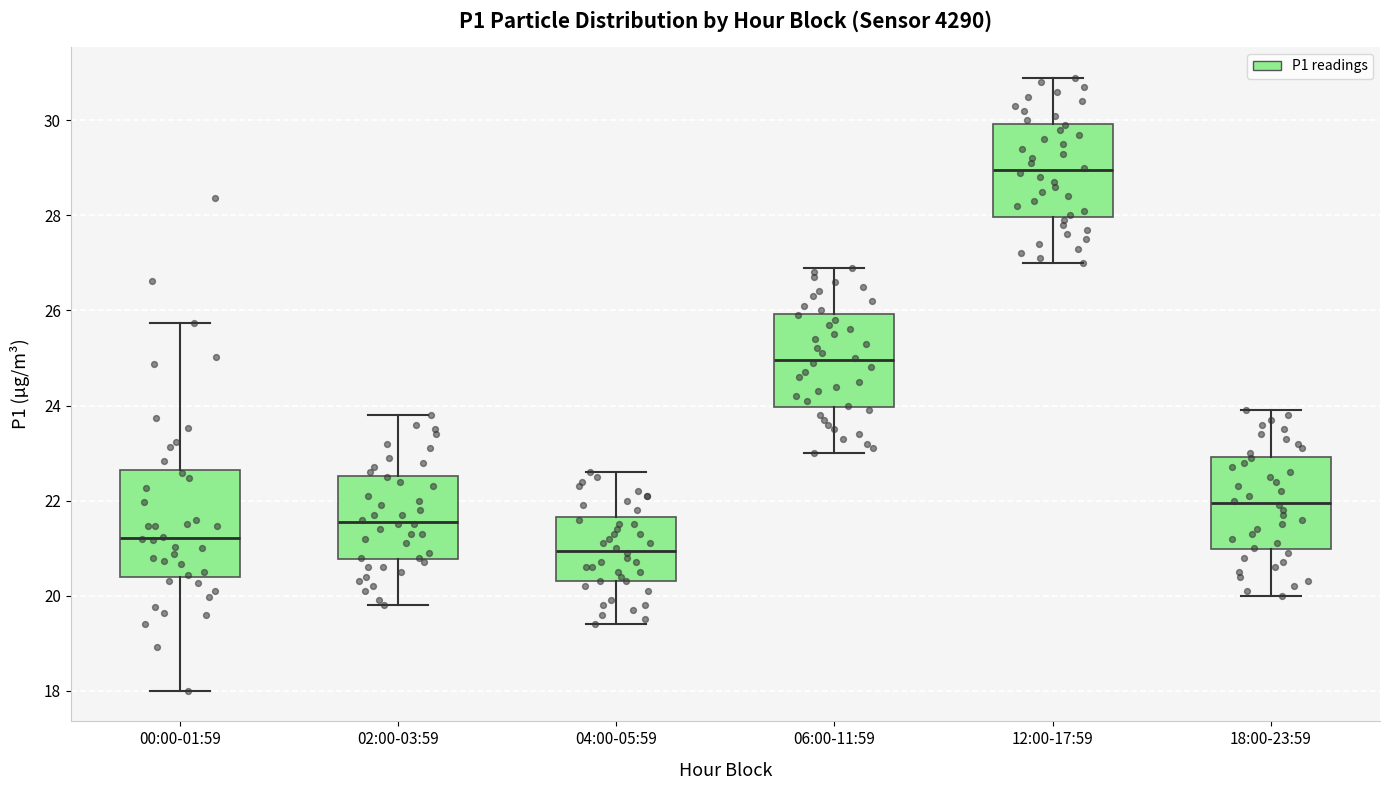

Reading left to right, transcribe this box plot: for each box, give where its median line is, the range the box spans, and where its two whiskers end, as read against the y-axis. The values are not printed on the chart, so give them approximately, as read against the axis.

00:00-01:59: median 21.2, box 20.4 to 22.6, whiskers 18.0 to 25.8
02:00-03:59: median 21.6, box 20.8 to 22.6, whiskers 19.8 to 23.8
04:00-05:59: median 21.0, box 20.4 to 21.6, whiskers 19.4 to 22.6
06:00-11:59: median 25.0, box 24.0 to 26.0, whiskers 23.0 to 27.0
12:00-17:59: median 29.0, box 28.0 to 30.0, whiskers 27.0 to 31.0
18:00-23:59: median 22.0, box 21.0 to 23.0, whiskers 20.0 to 24.0